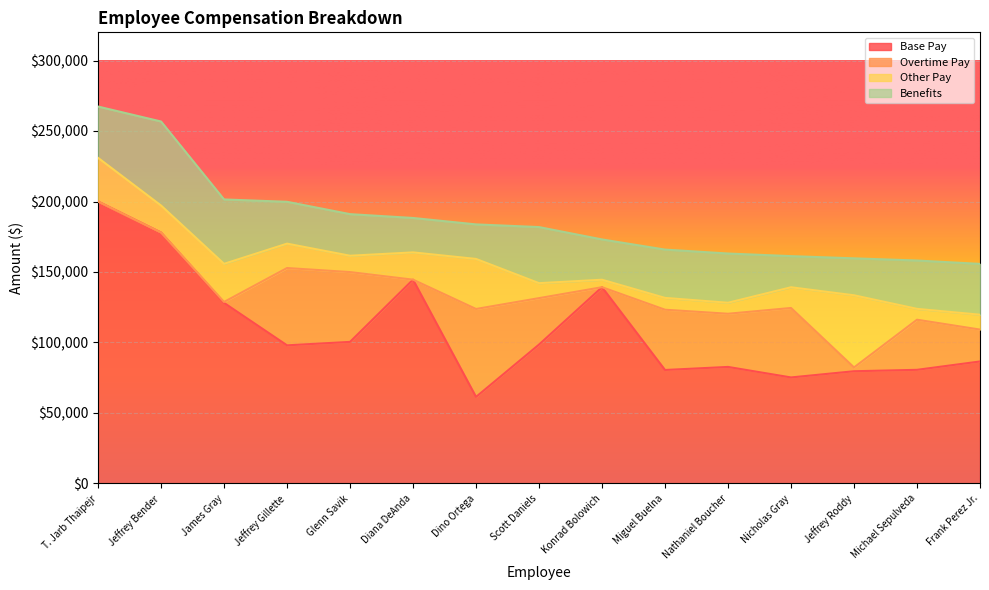

How many lines are shown in the chart?

4